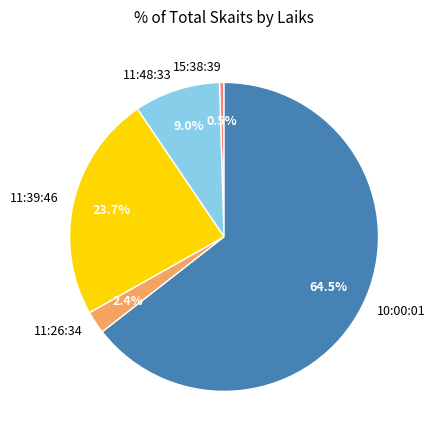

Rank the categories by value from lowest to highest.

15:38:39, 11:26:34, 11:48:33, 11:39:46, 10:00:01